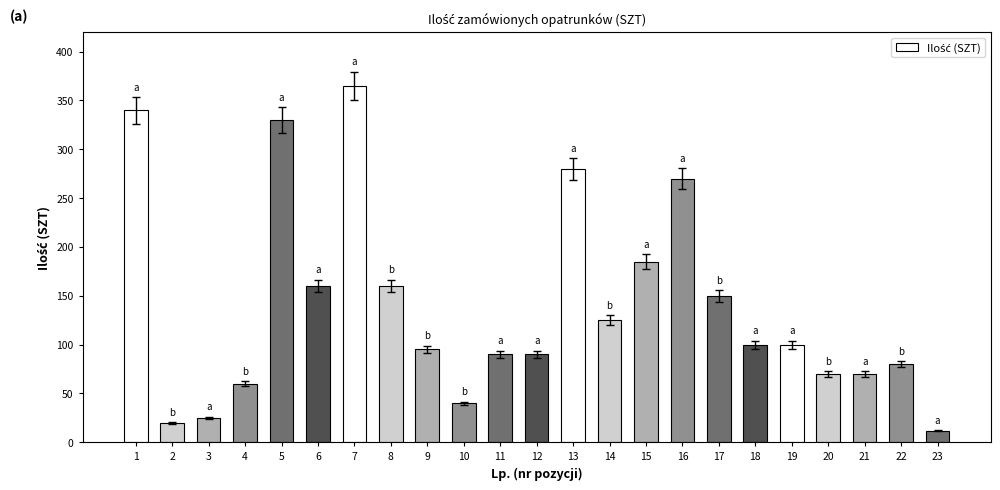

Read the value at 1, to the nearest 5.

340